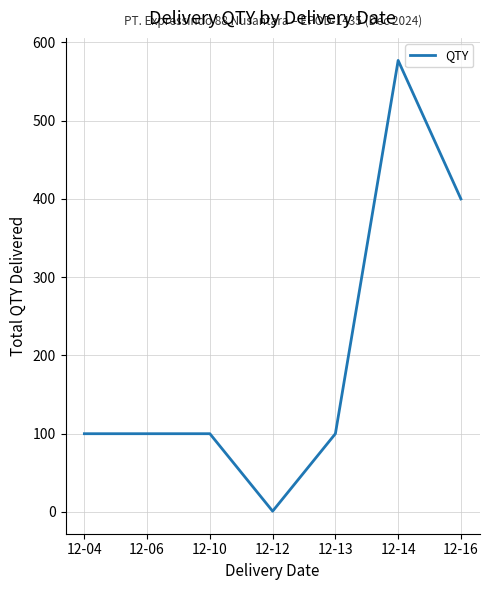

How many values are below 100?

1